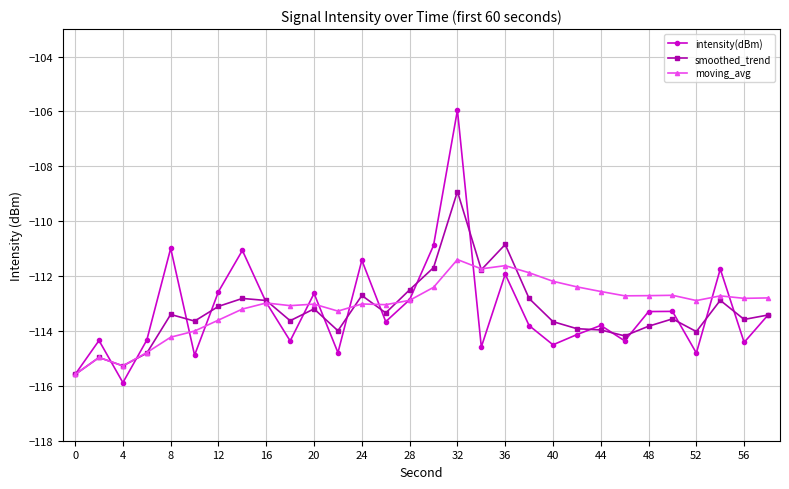

What is the value of the intensity(dBm) point at the 28th from the left?

-111.7